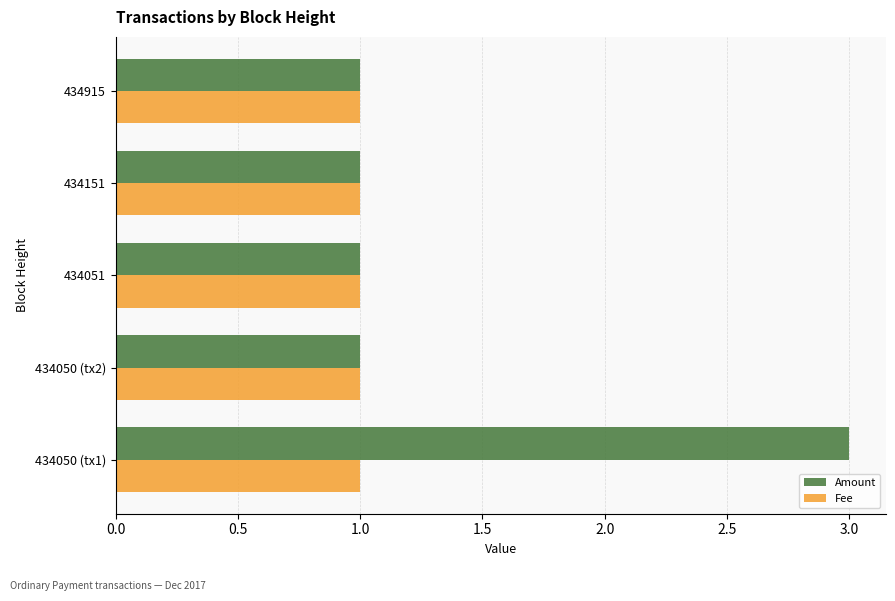

True or false: Amount has a value of 1 at 434050 (tx1).

False